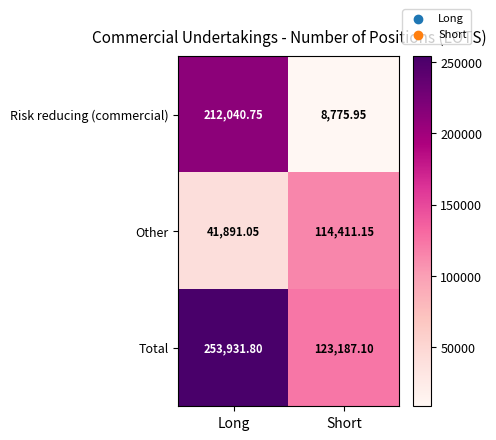

Which series changed the most between Long and Short?

Risk reducing (commercial)